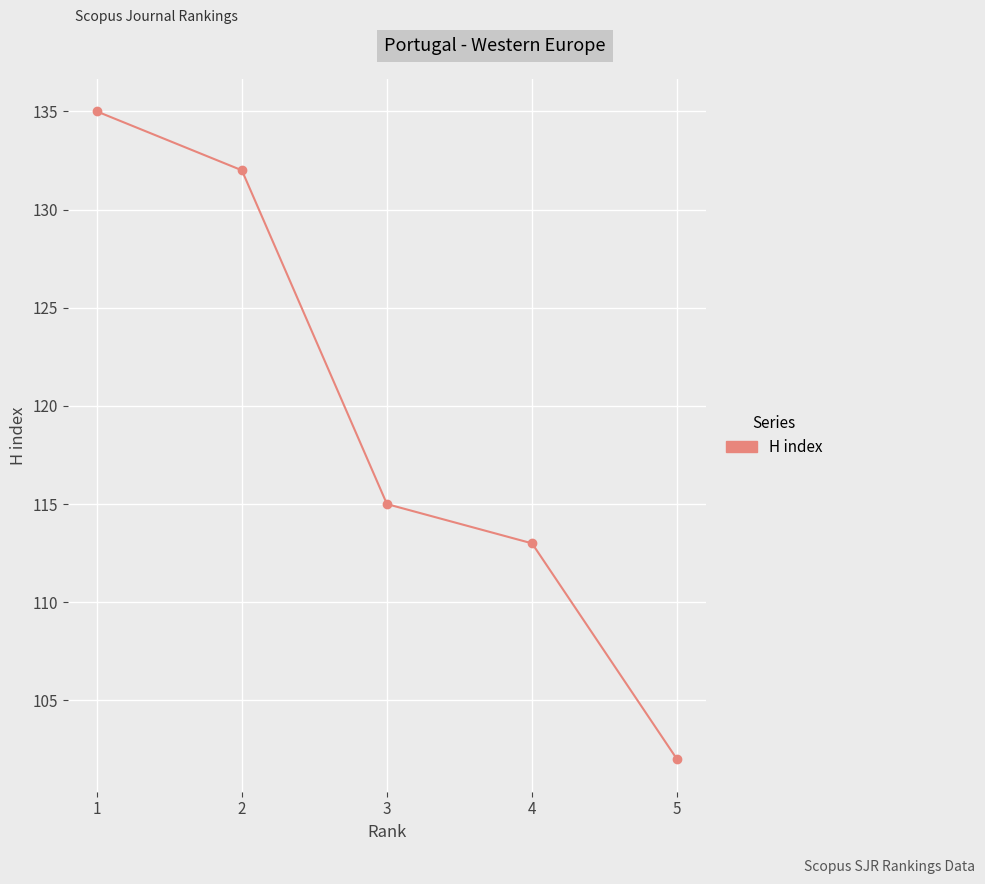

At which label is the value closest to 118?

3